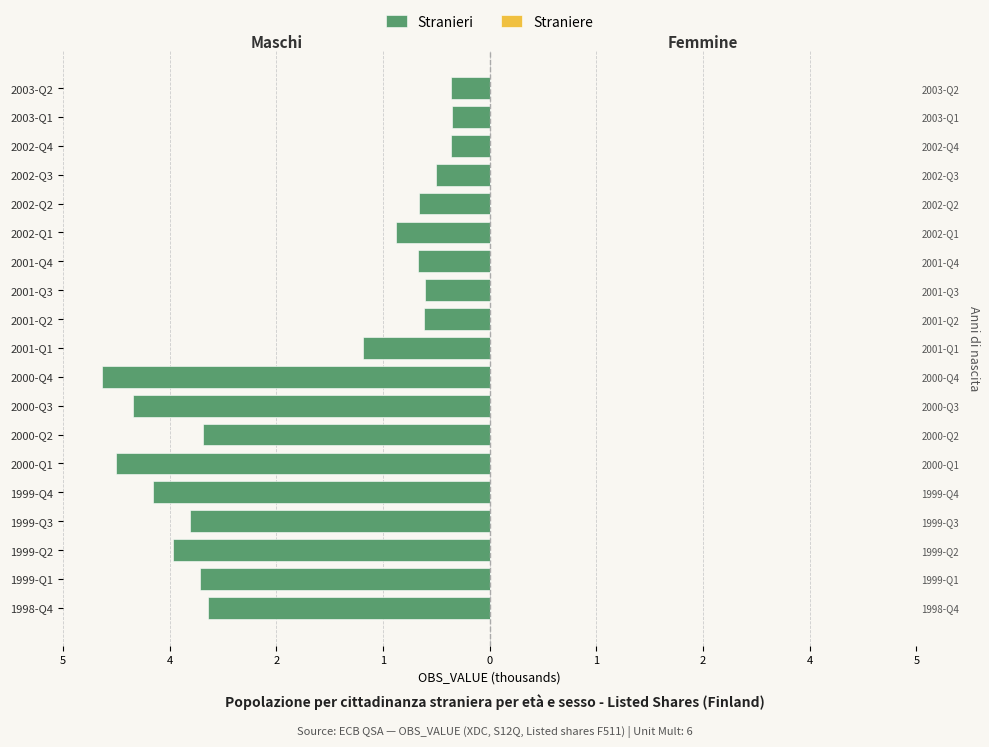

Are the bars horizontal?

Yes